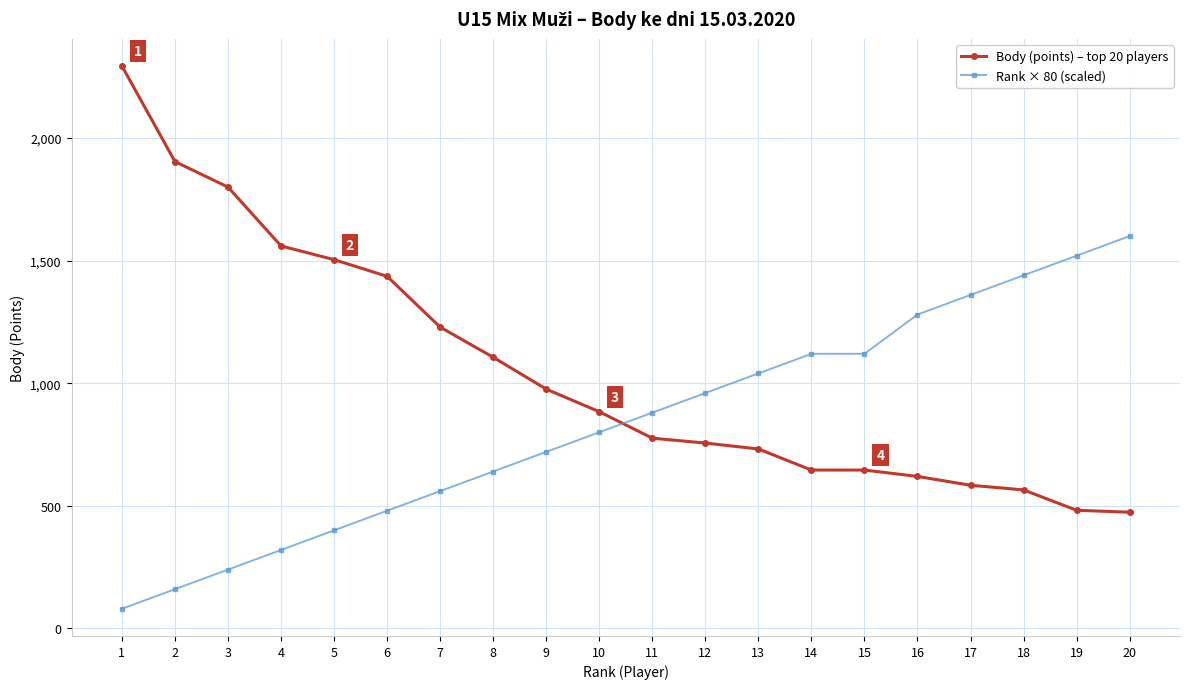

True or false: Body (points) – top 20 players has a value of 646 at 15.

True